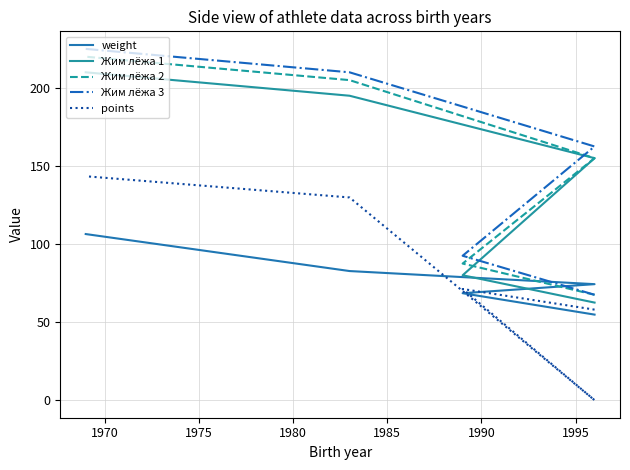

What is the total value across all series at 1980?

822.5